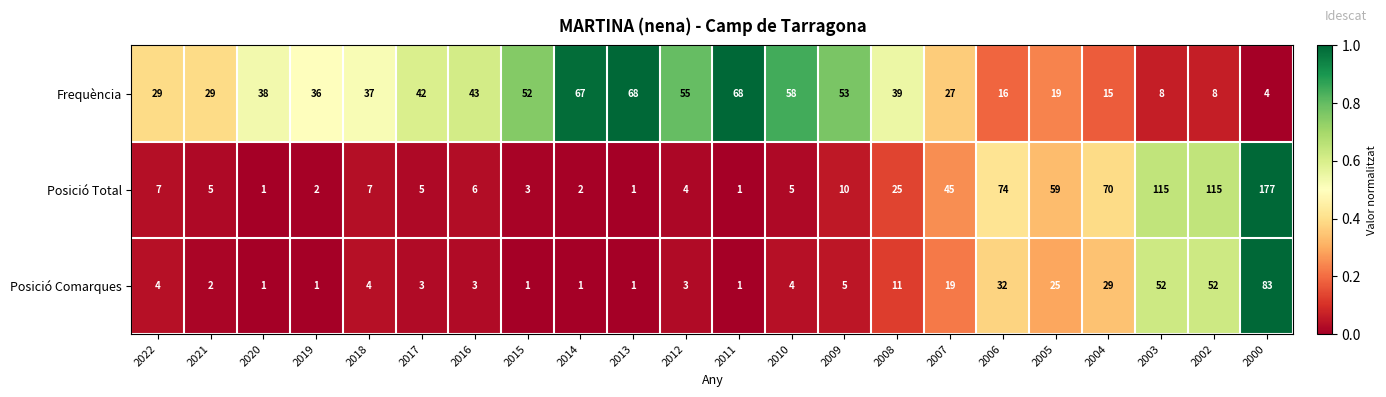

Which series has the largest total across all categories?

Frequència